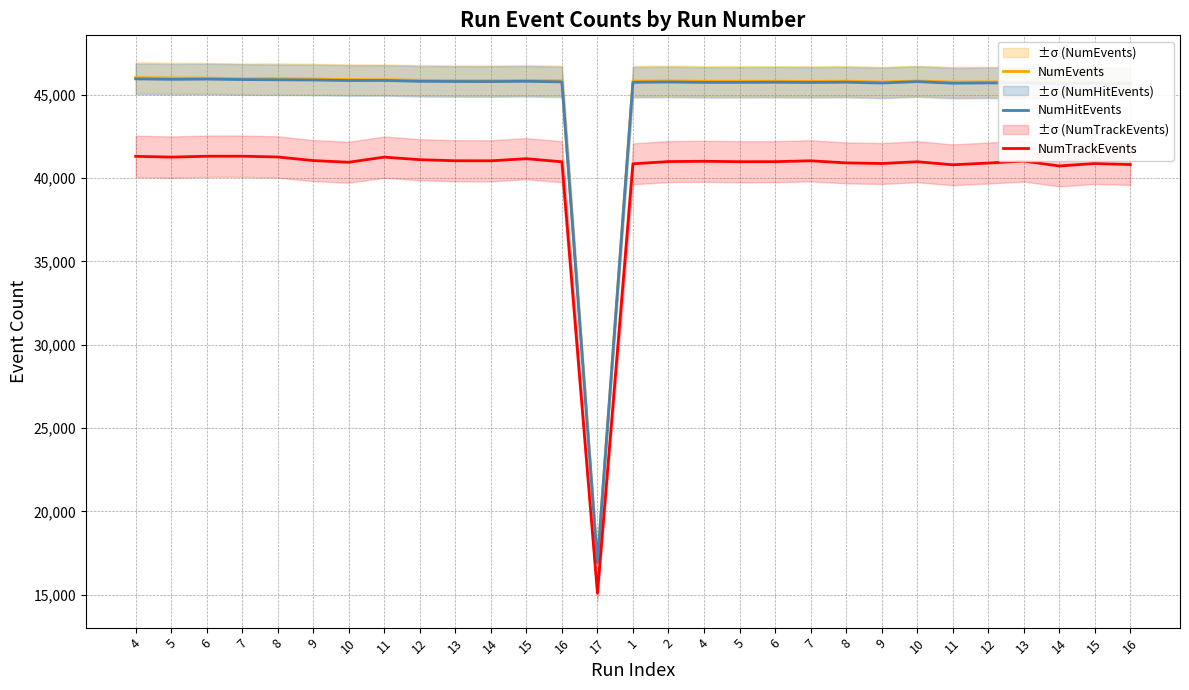

Between 11 and 15, which is larger?

11